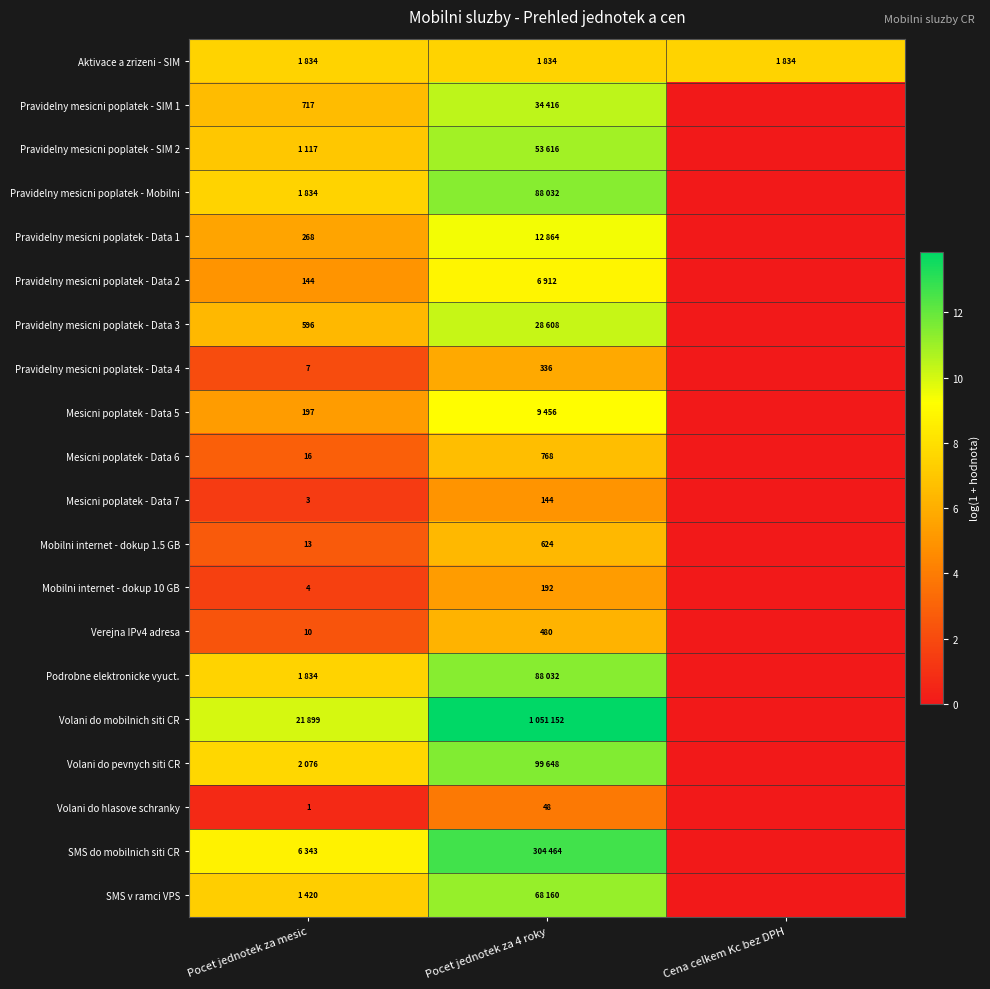

What is the spread (max minus min) of values at Pocet jednotek za mesic?

9.3